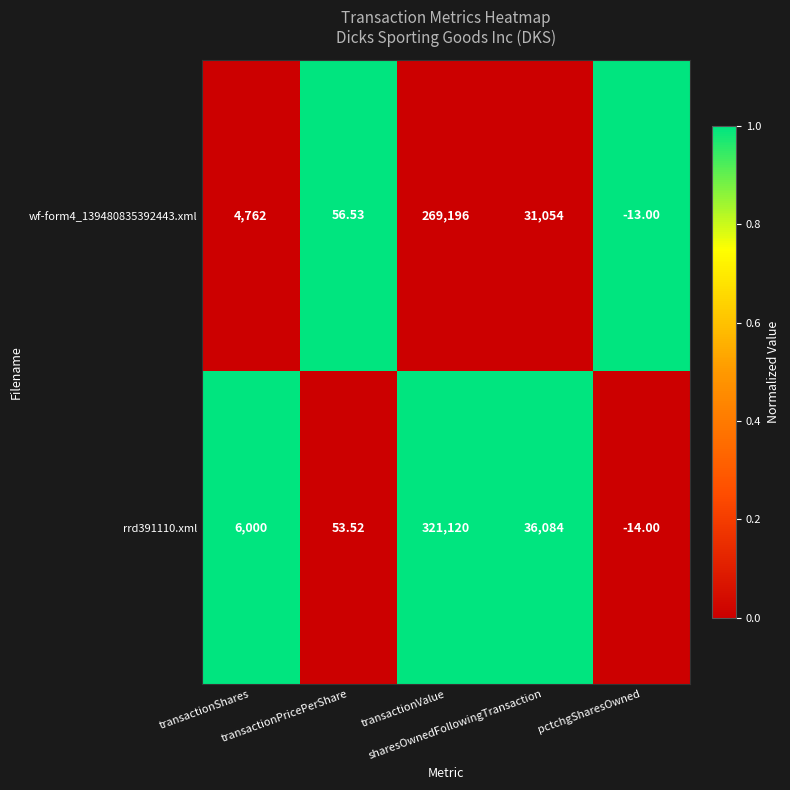

Count the number of categories in the chart.

5